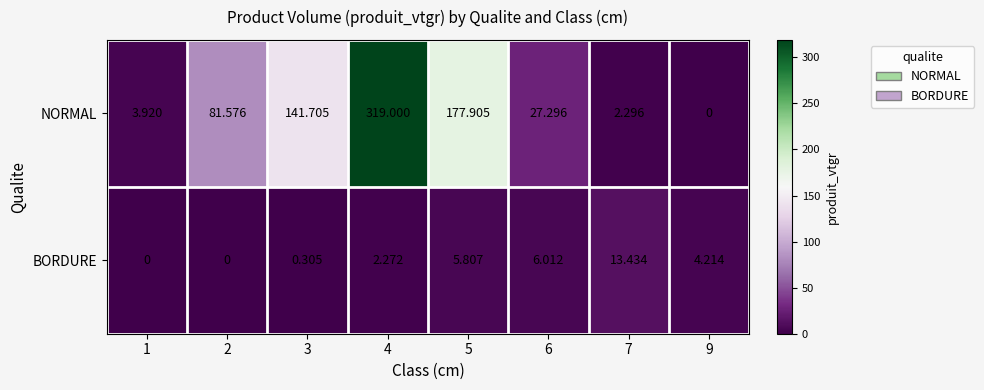

Is the value of NORMAL at 2 greater than the value of BORDURE at 5?

Yes